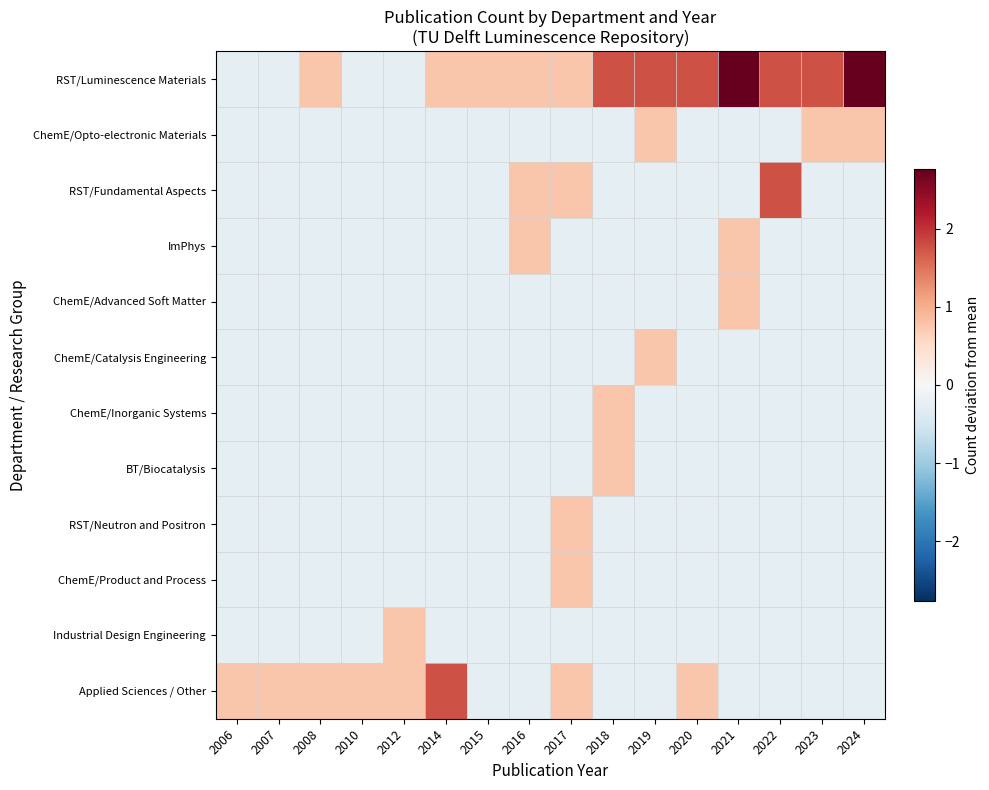

Which series has the widest spread of values?

RST/Luminescence Materials